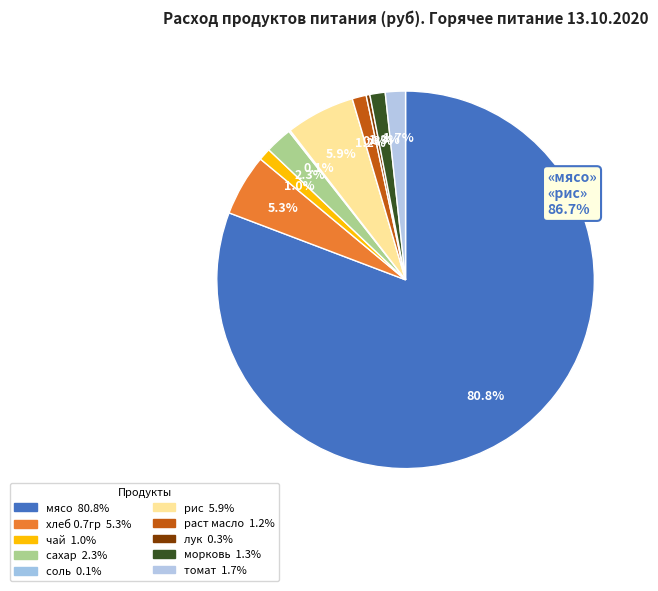

To the nearest percent, what is the difference between the largest and smallest slice percentages?

81%